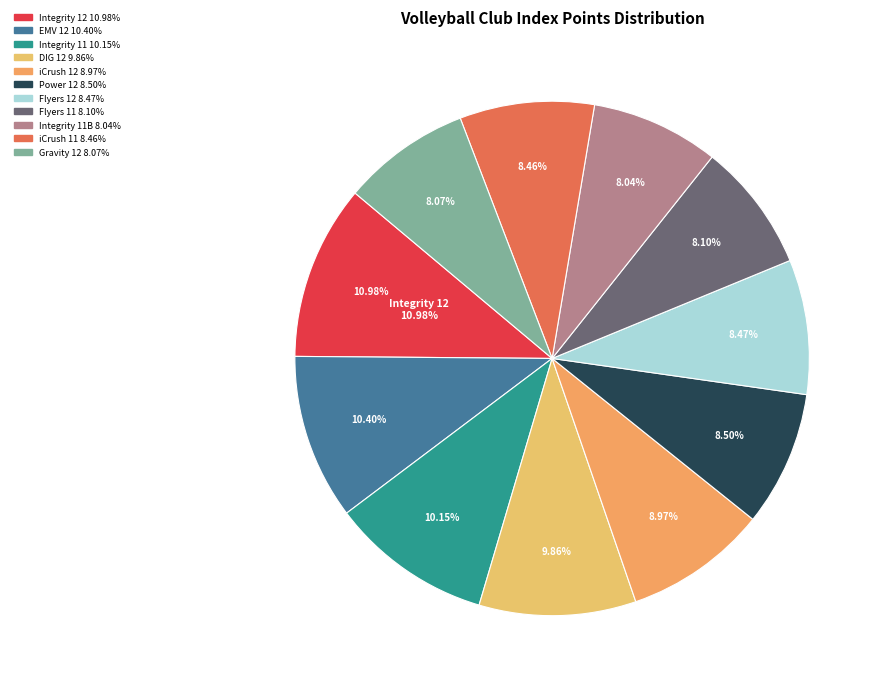

Count the number of slices in the pie.

11